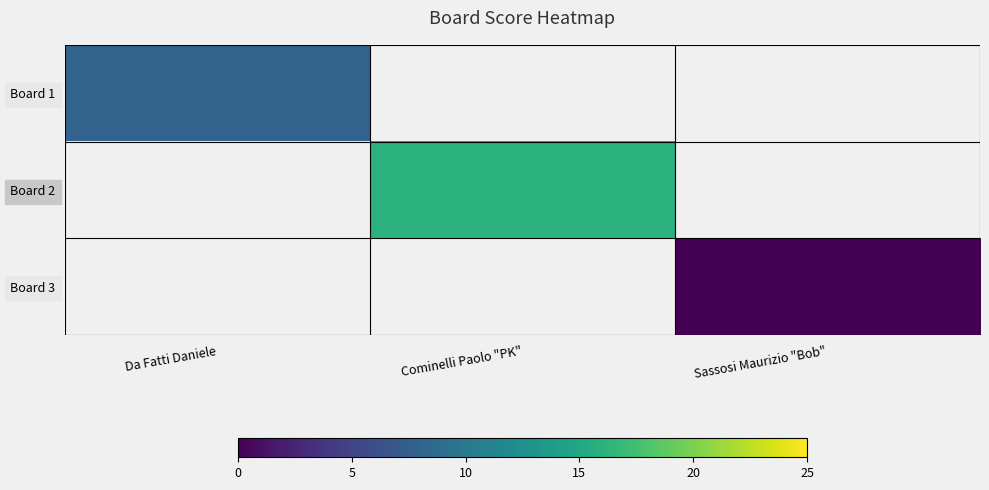

How many data points does each series have?

3